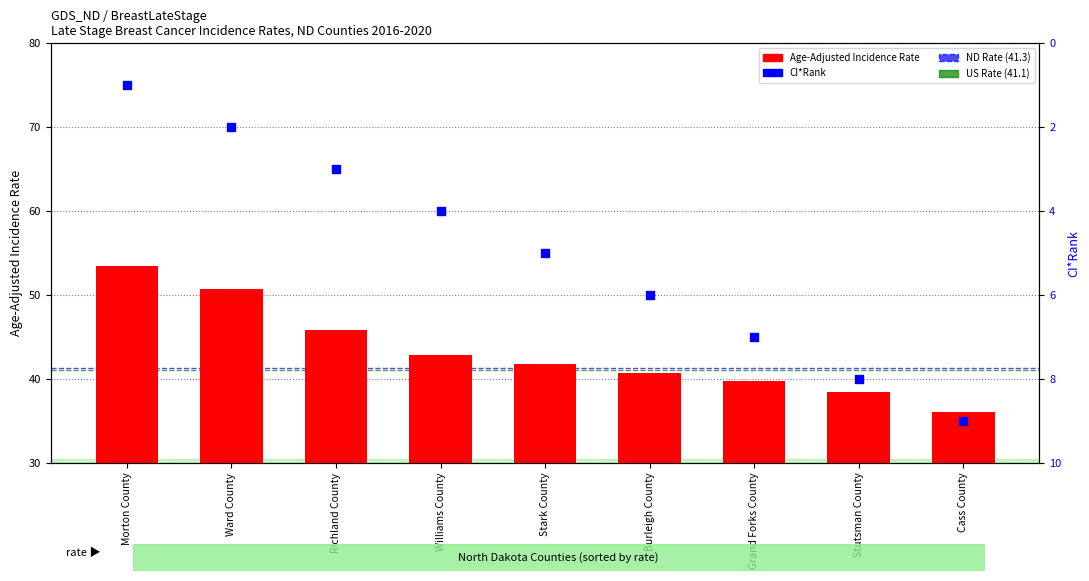

At which category is the sum across all series the highest?

Morton County